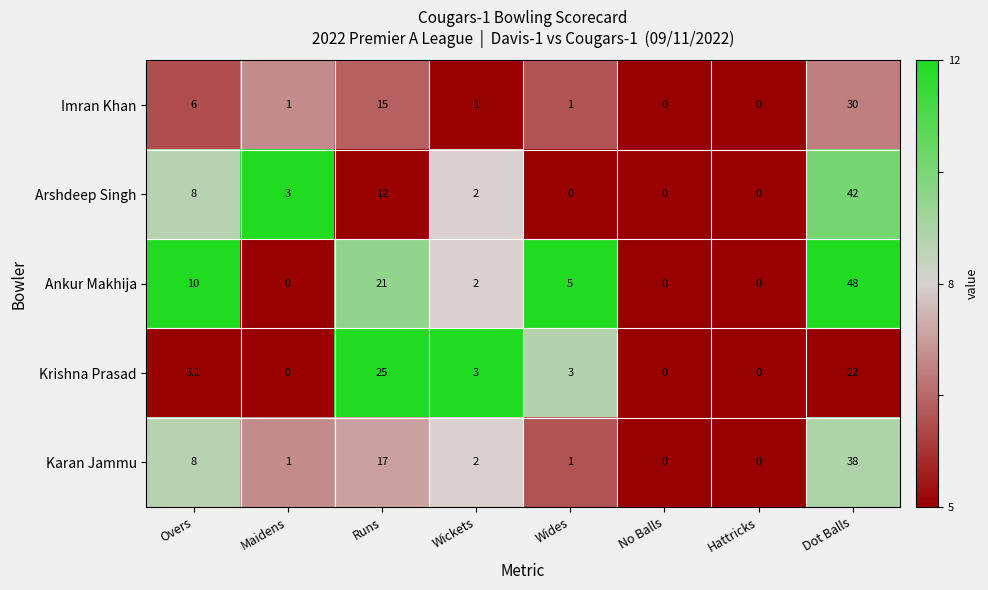

What is the difference between the Krishna Prasad values at Dot Balls and Wides?

19.0